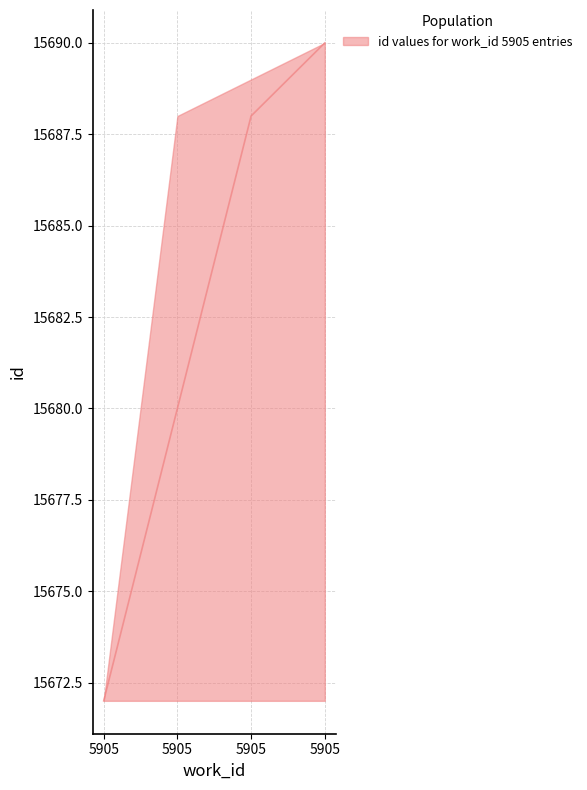

The value of id_mid at 5905 is 21213. True or false?

False